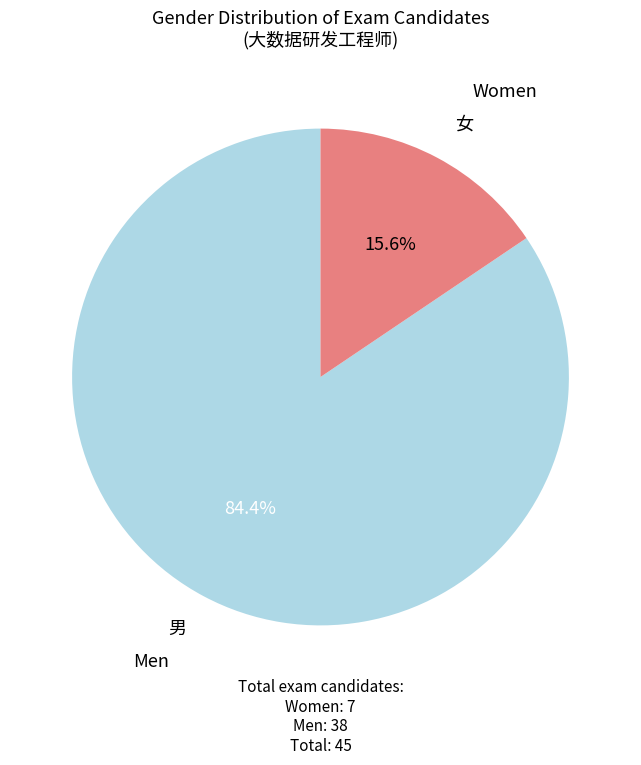

Is there any slice that represents more than half of the pie?

Yes